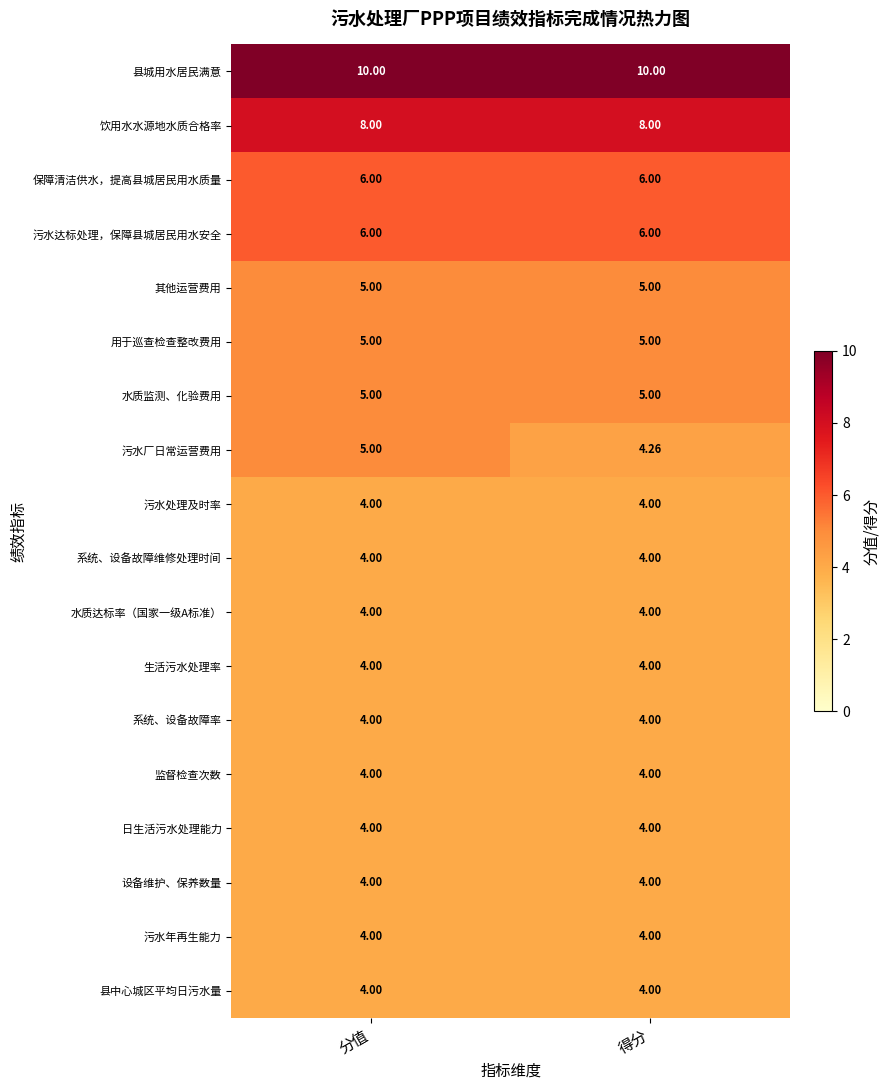

Which series has the largest total across all categories?

县城用水居民满意